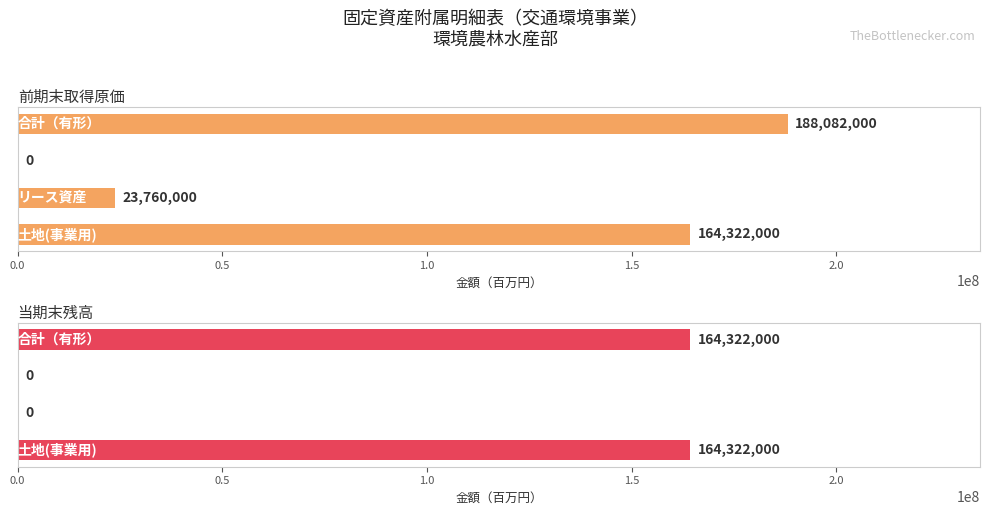

What are all the series names shown in the legend?

前期末取得原価, 当期末残高